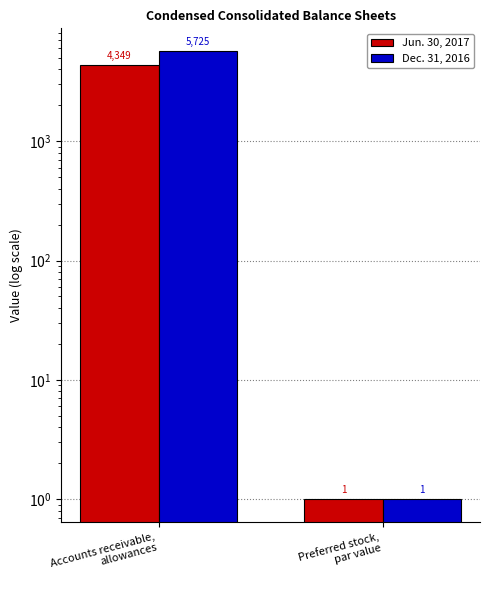

True or false: Jun. 30, 2017 has a value of 4349 at Accounts receivable,
allowances.

True